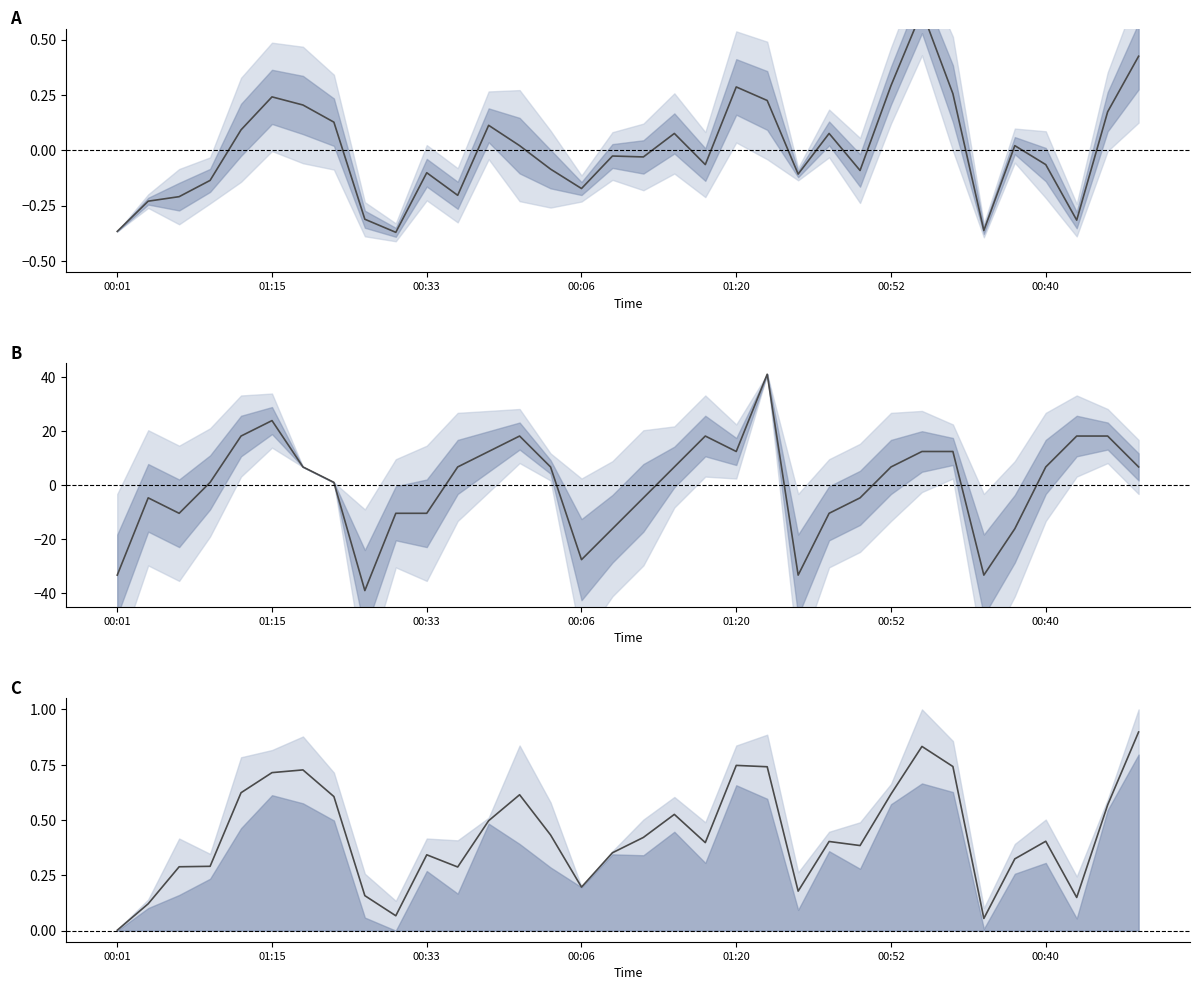

True or false: Humidity mean has a value of -10.4 at 00:33.

True